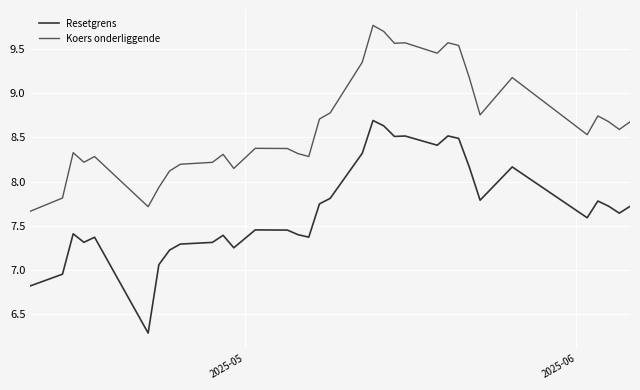

Rank the series by their average value, from lowest to highest.

Resetgrens, Koers onderliggende